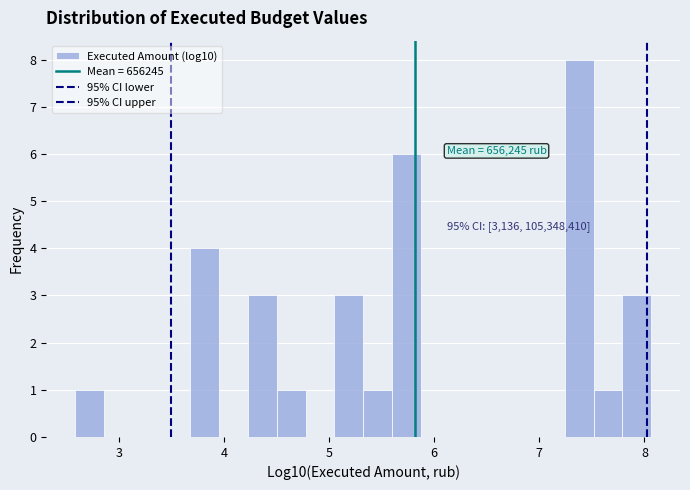

Around what value on the x-axis is the tallest bar? Give the approximate position of its centre, as read against the axis.

7.4